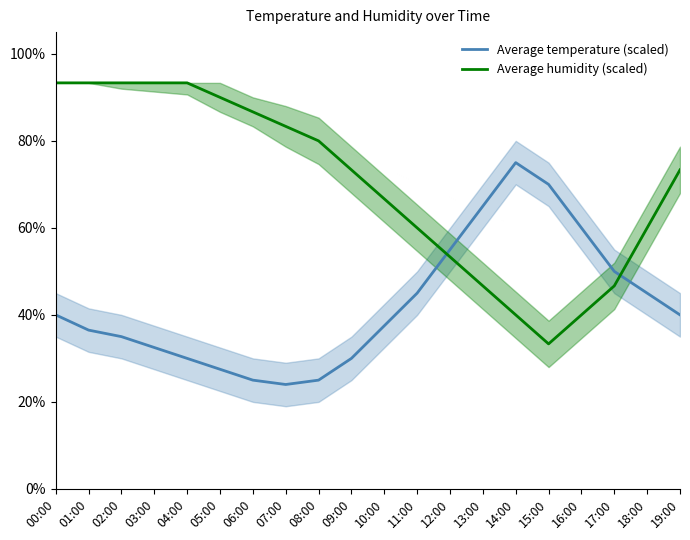

What is the difference between the Average temperature (scaled) values at 04:00 and 06:00?

5.0